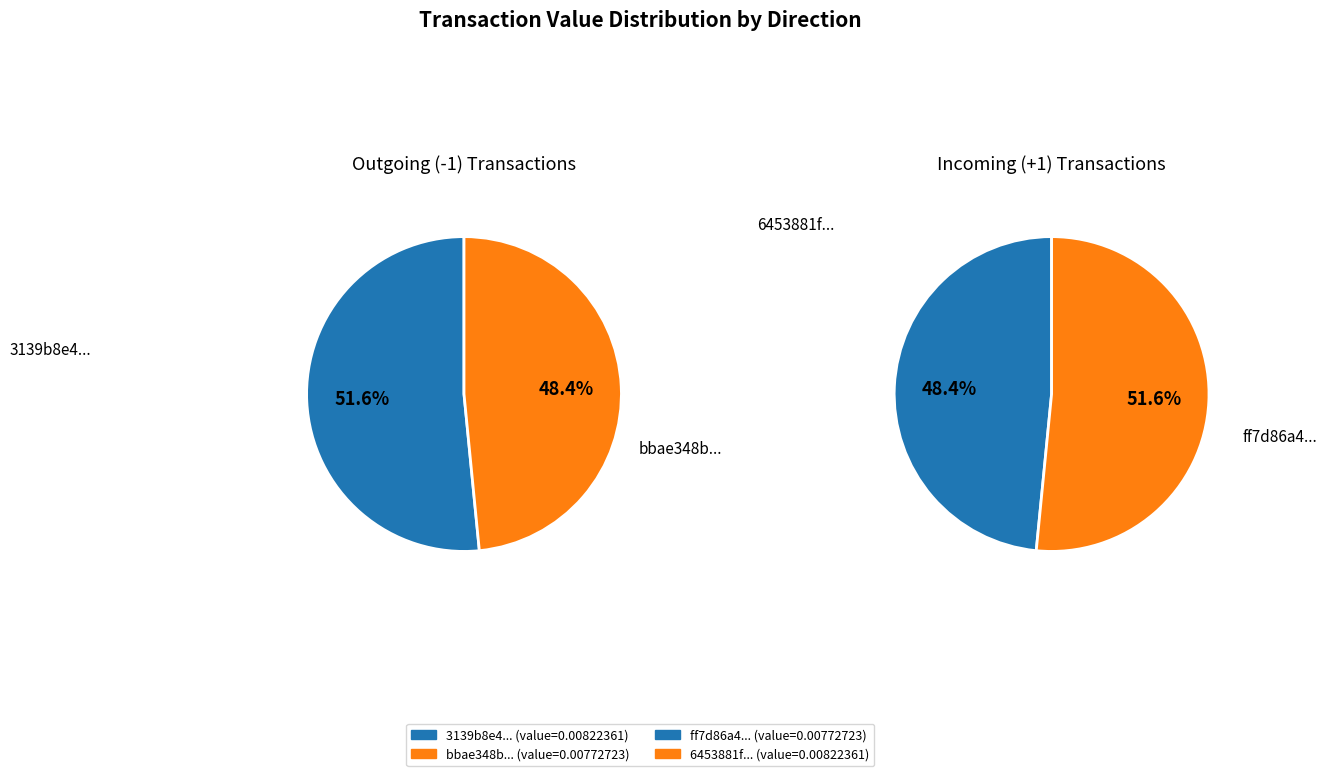

To the nearest percent, what is the difference between the 0 and 1 slice percentages?

3%